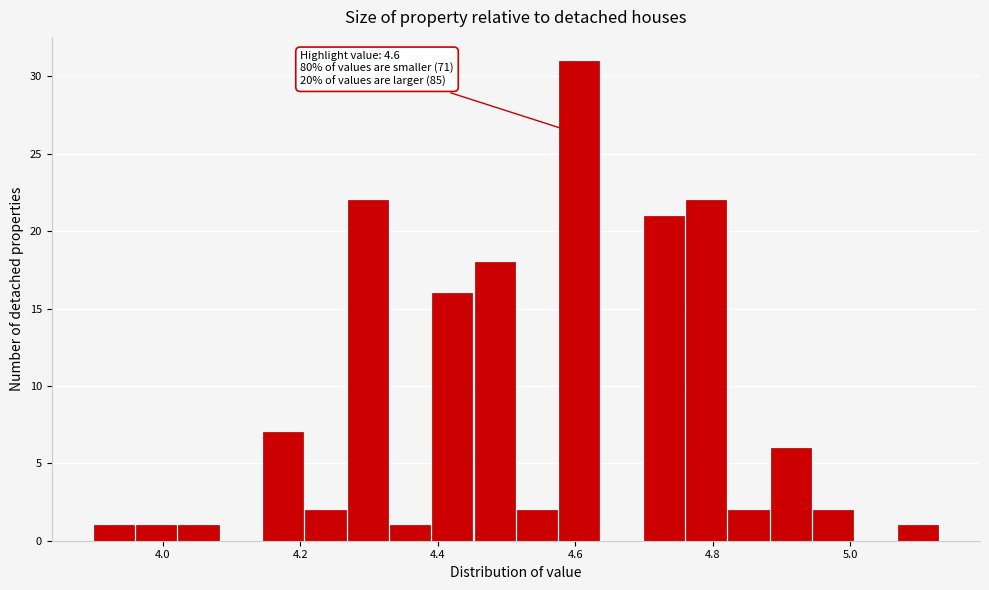

Around what value on the x-axis is the tallest bar? Give the approximate position of its centre, as read against the axis.

4.60